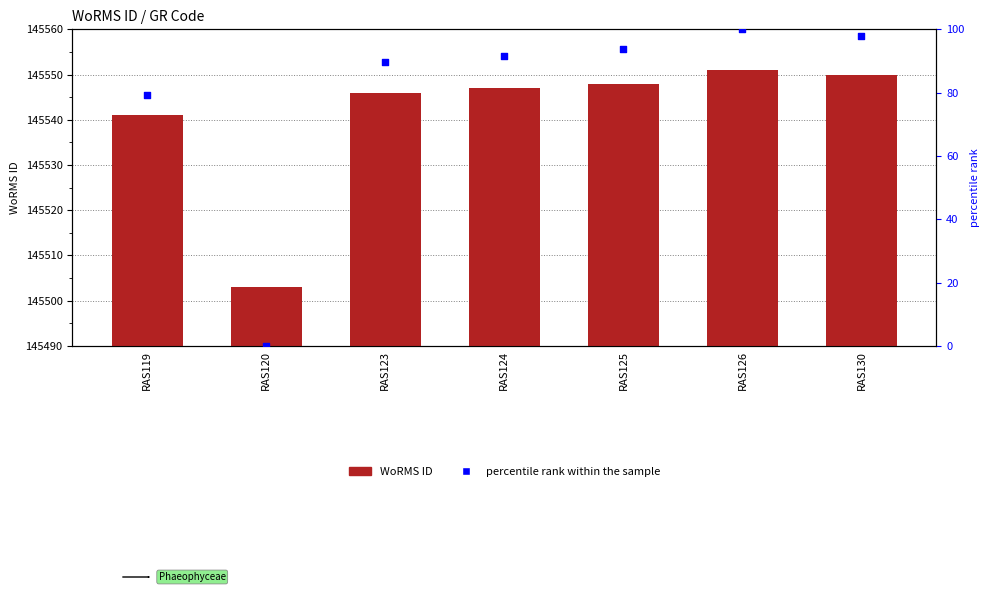

Which series contains the lowest Y value?

percentile rank within the sample